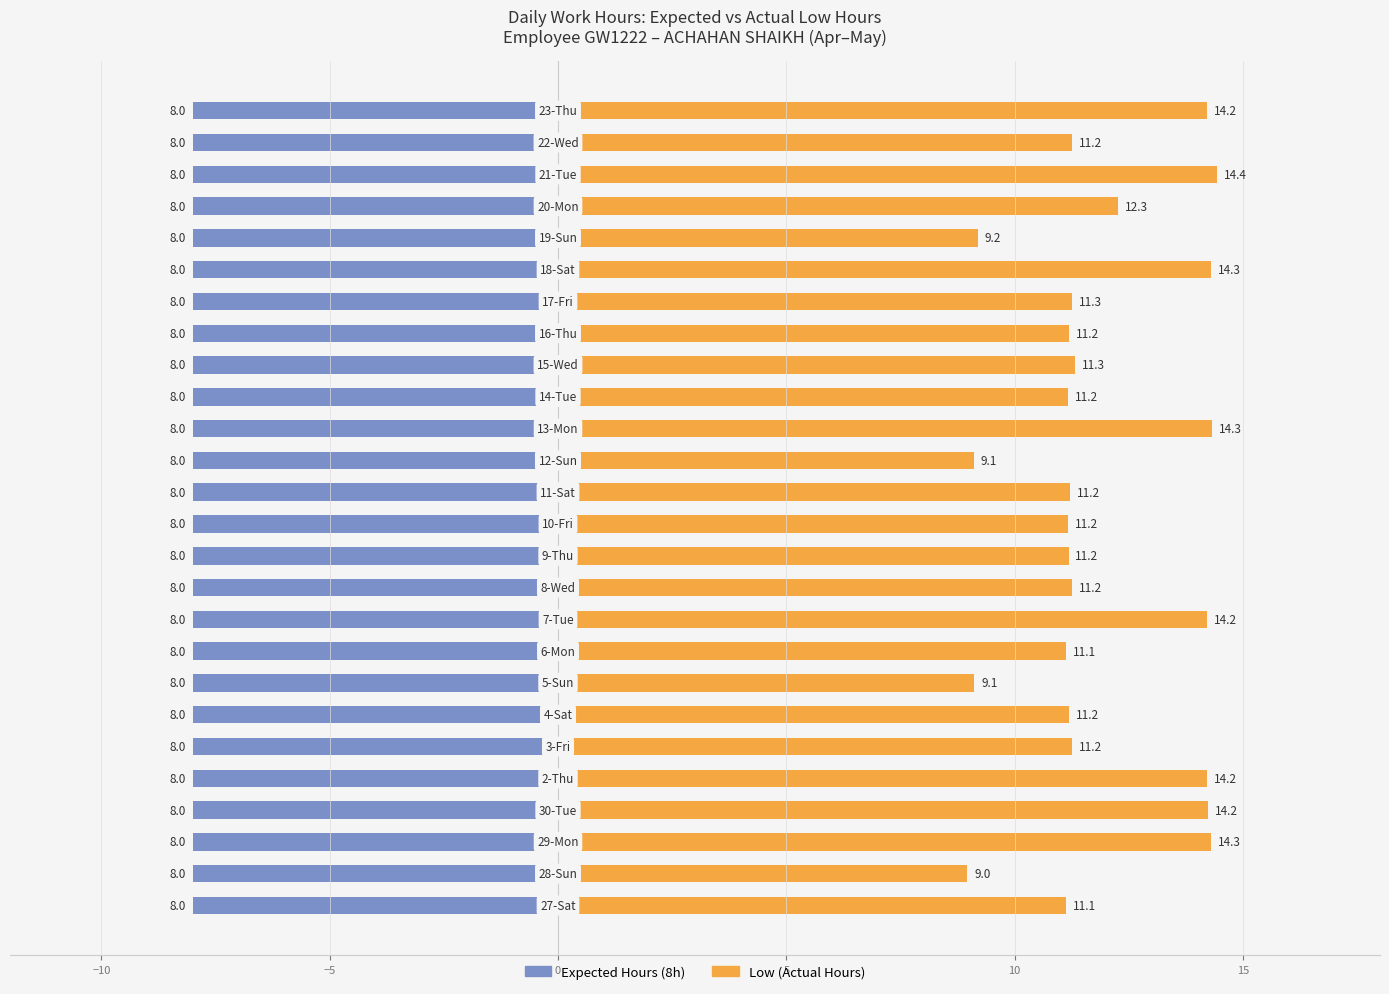

List the series in order of their overall mean, lowest first.

Expected Hours (8h), Low (Actual Hours)